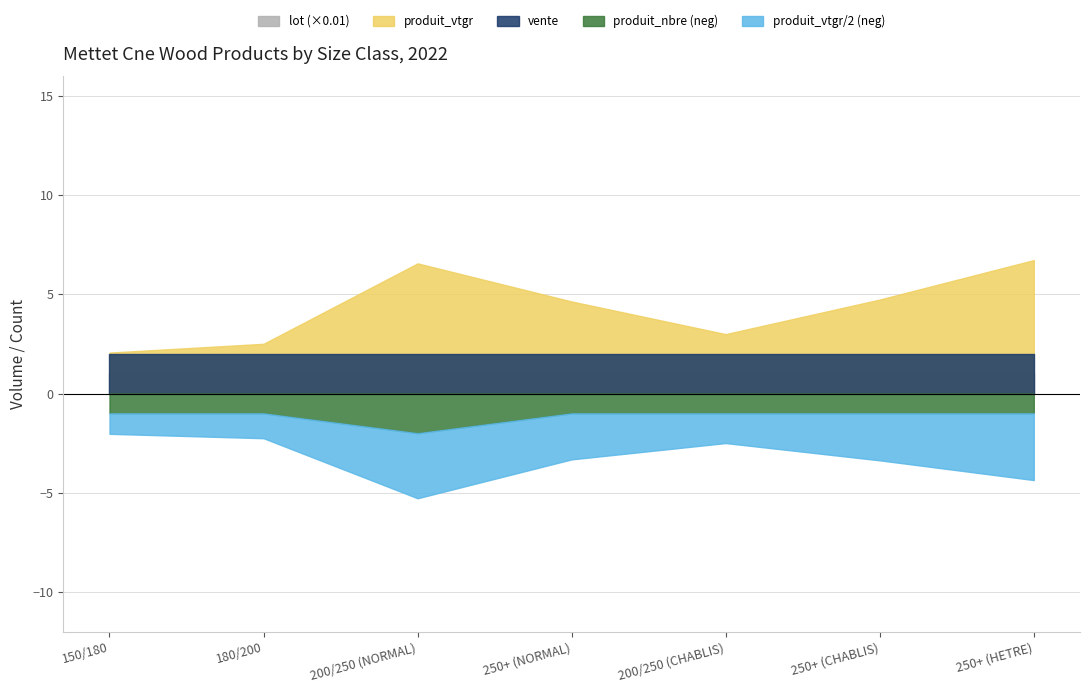

How many lines are shown in the chart?

4